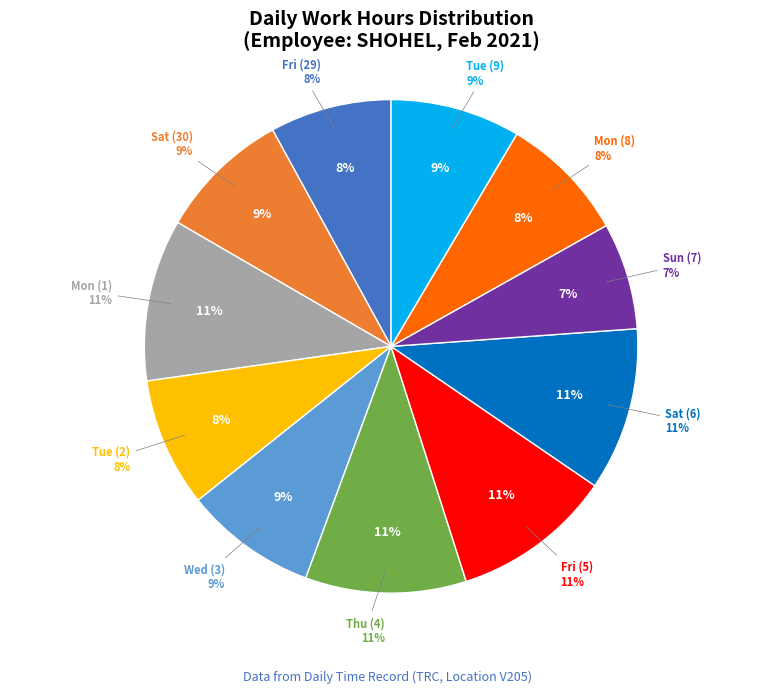

How many segments does this pie chart have?

11